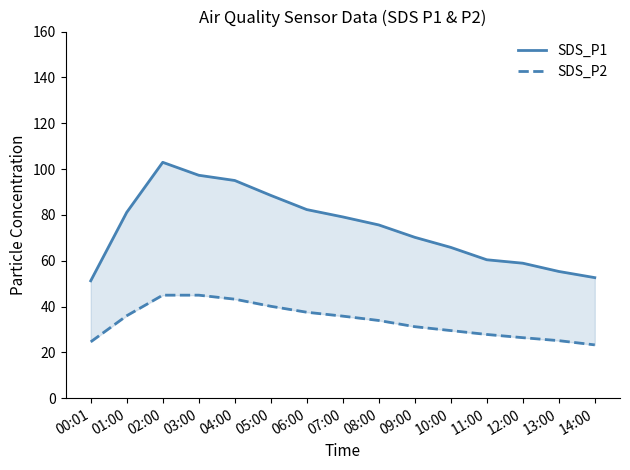

Does the chart display data point markers on the line(s)?

No